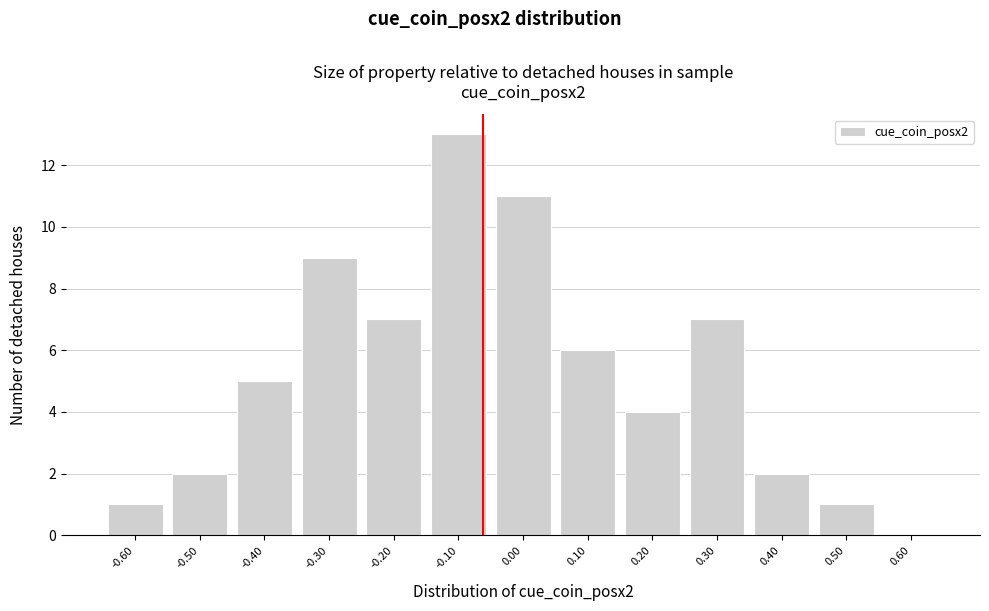

Which range on the x-axis has the tallest bar?

-0.15 to -0.05